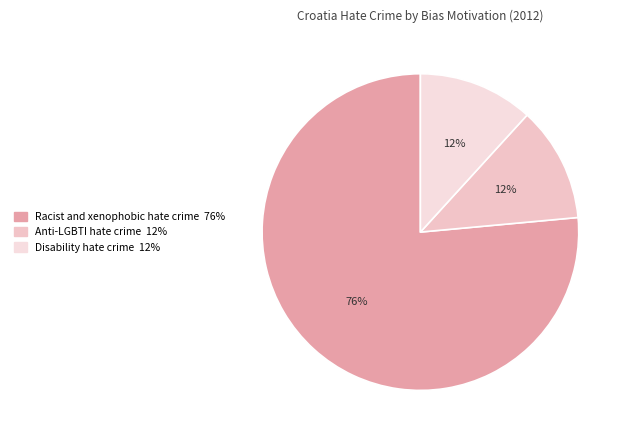

Does Racist and xenophobic hate crime account for over 50% of the chart?

Yes